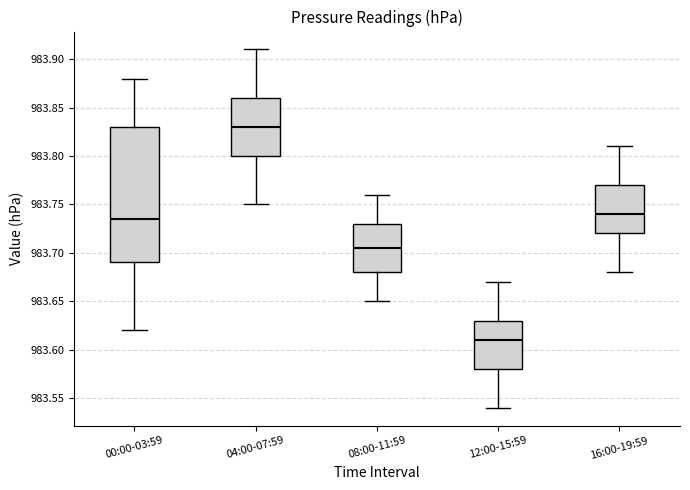

Which box is the tallest, from its lower edge to its upper edge?

00:00-03:59